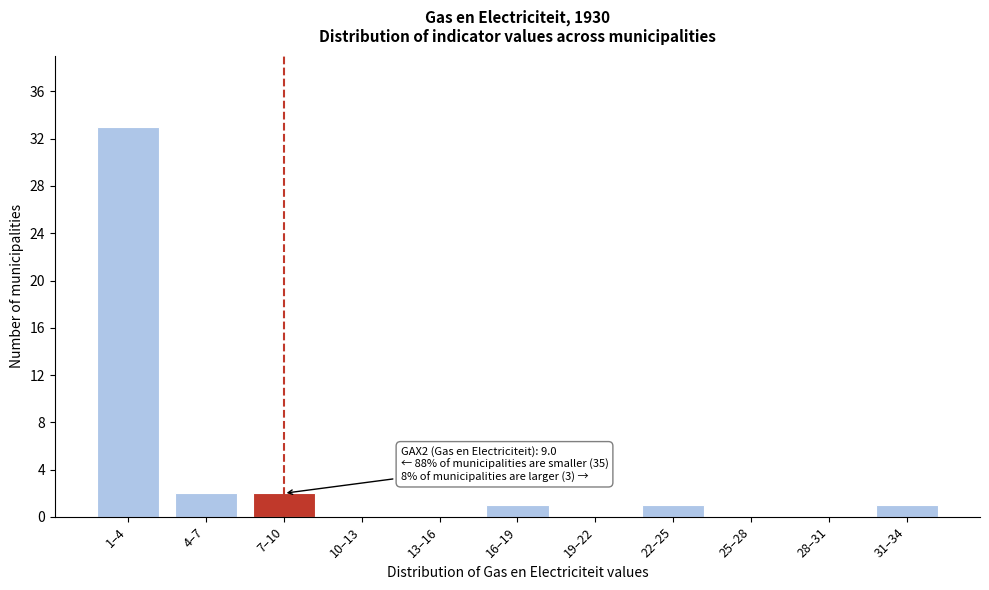

Reading left to right, transcribe all the data shown in this chart.

1–4=33	4–7=2	7–10=2	10–13=0	13–16=0	16–19=1	19–22=0	22–25=1	25–28=0	28–31=0	31–34=1